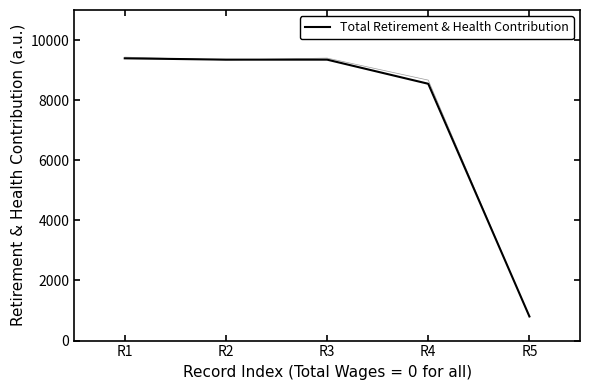

What is the maximum value shown in the chart?

9392